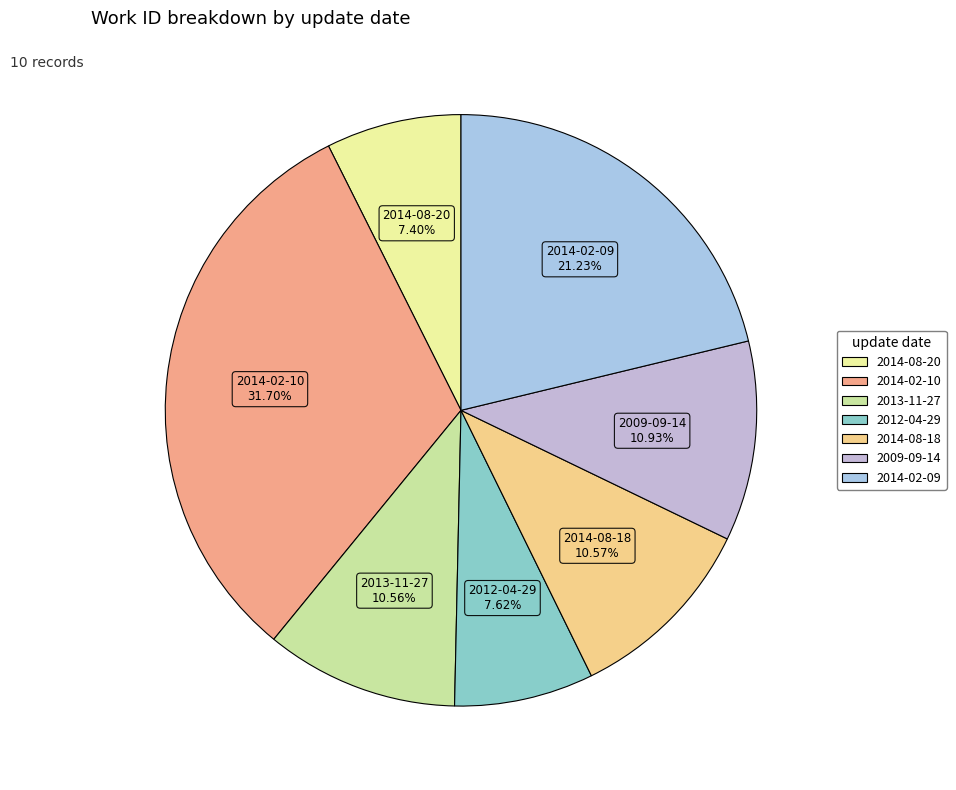

Count the number of slices in the pie.

7